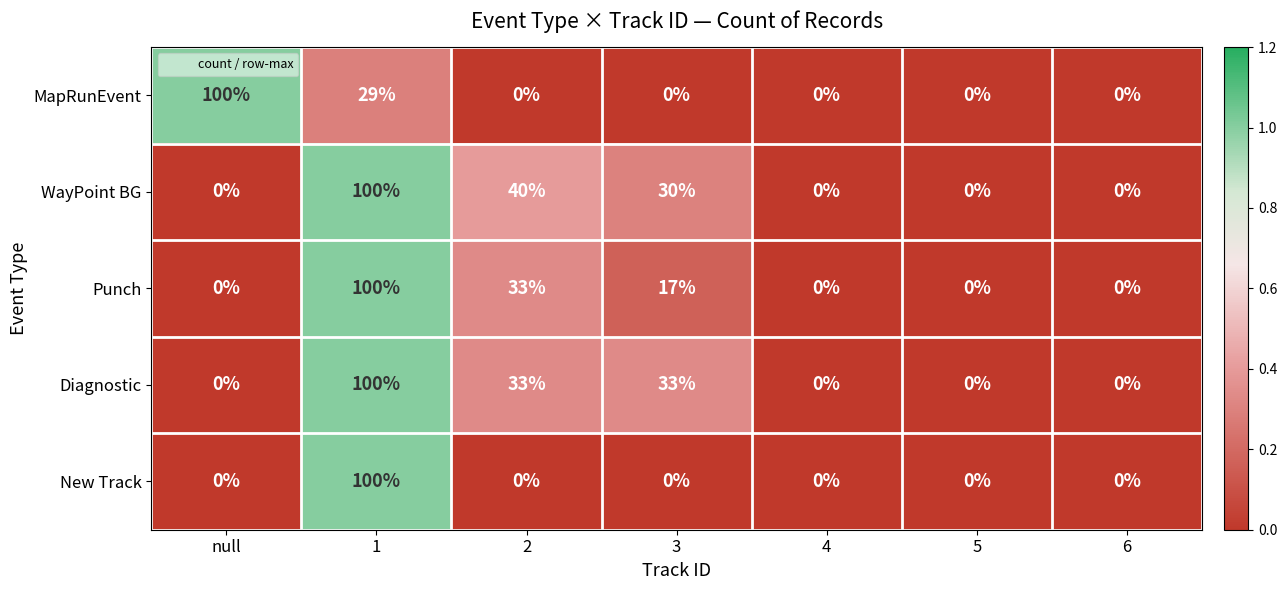

Which series has the largest total across all categories?

WayPoint BG